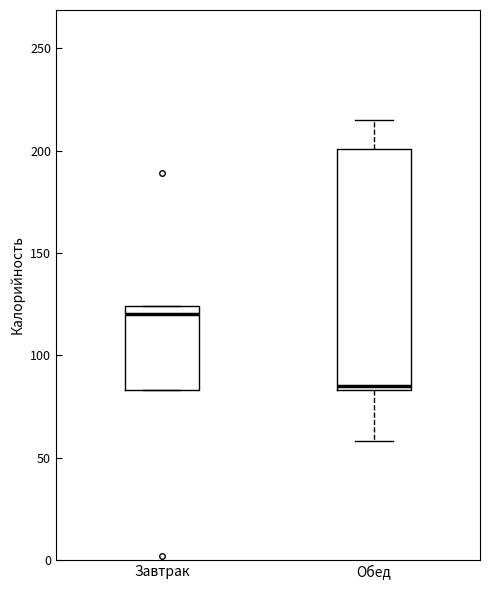

Which box has the highest median line?

Завтрак